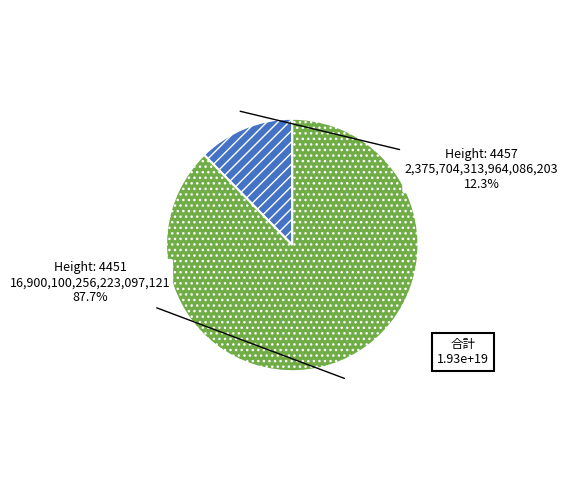

To the nearest percent, what is the difference between the largest and smallest slice percentages?

75%